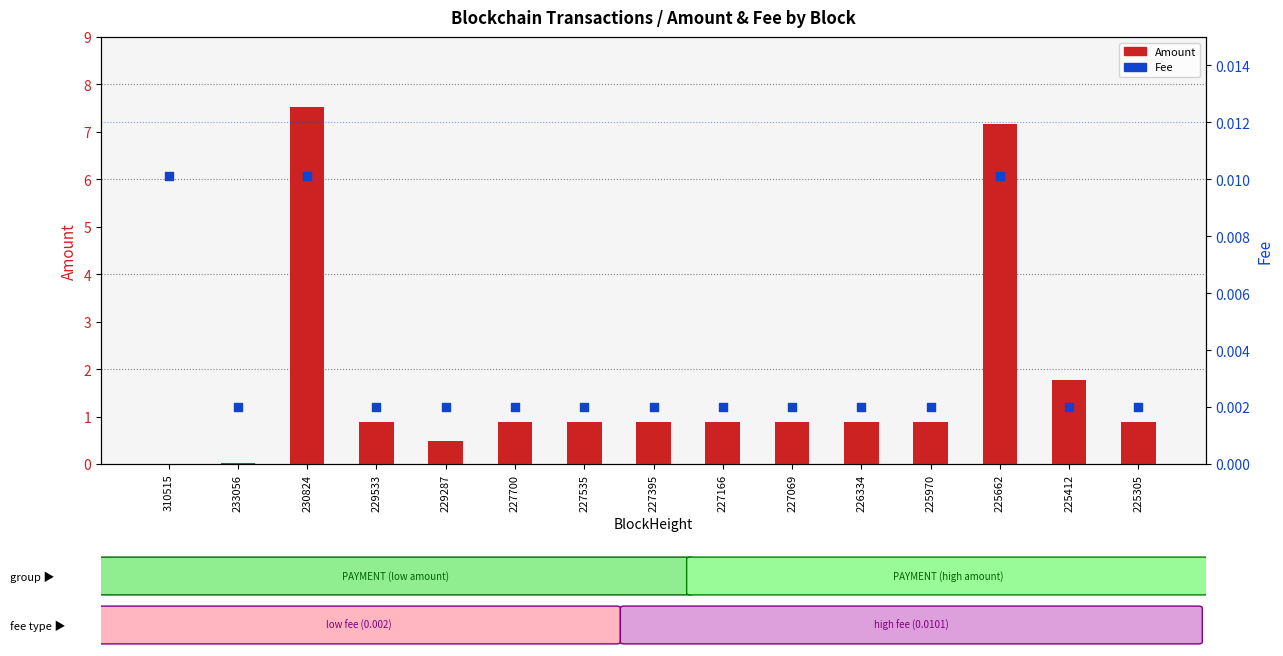

Which series reaches the minimum Y coordinate?

Fee